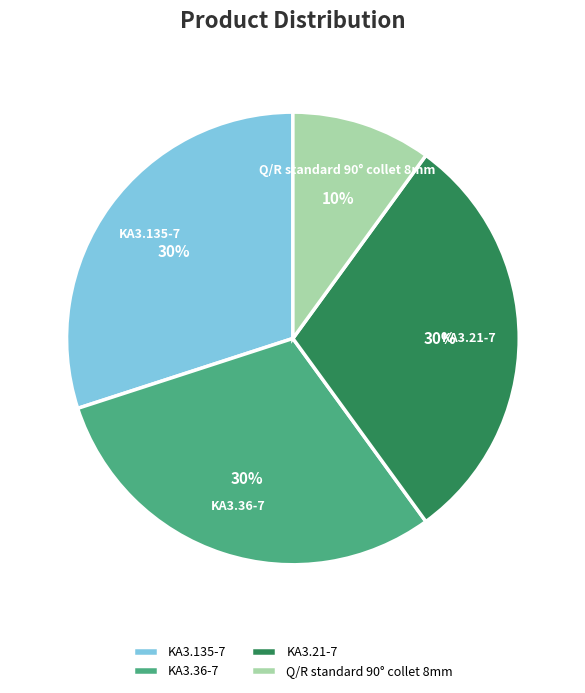

Is there any slice that represents more than half of the pie?

No